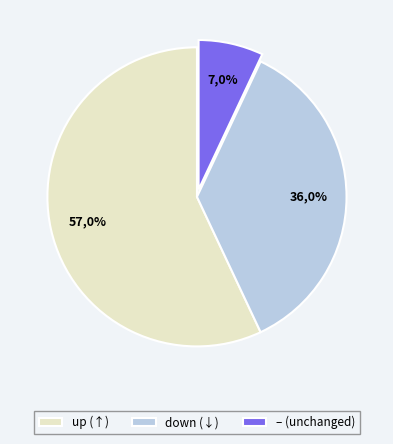

Rank the categories by value from highest to lowest.

up, down, -